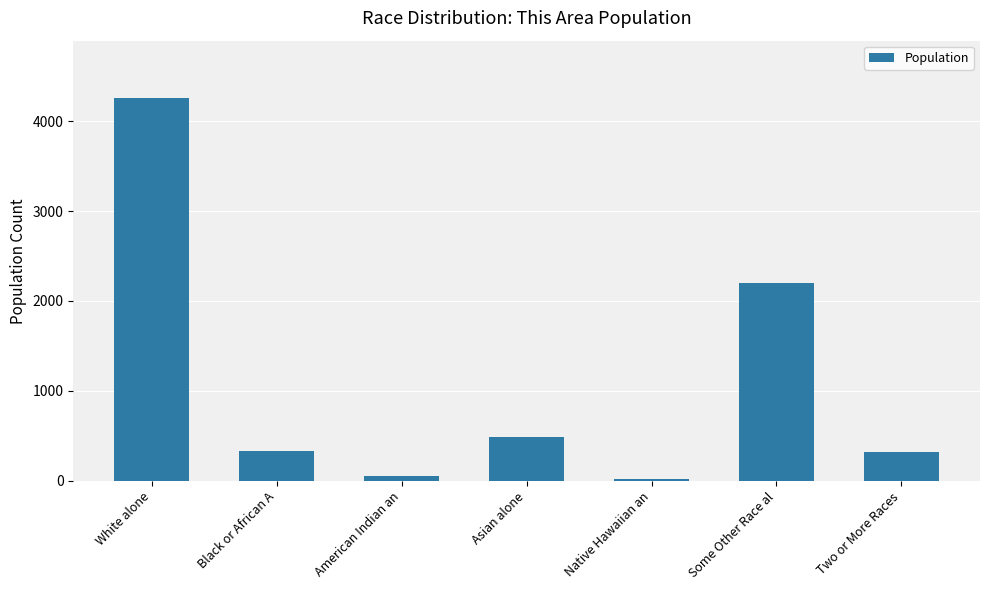

What is the difference between the maximum and minimum values?

4234